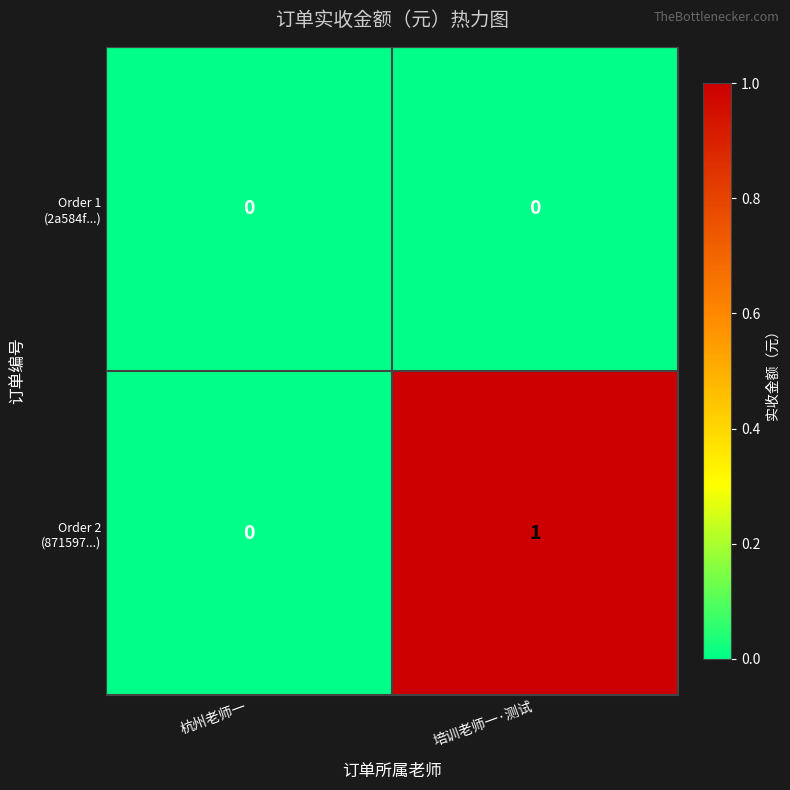

At which category is the sum across all series the highest?

培训老师一·测试